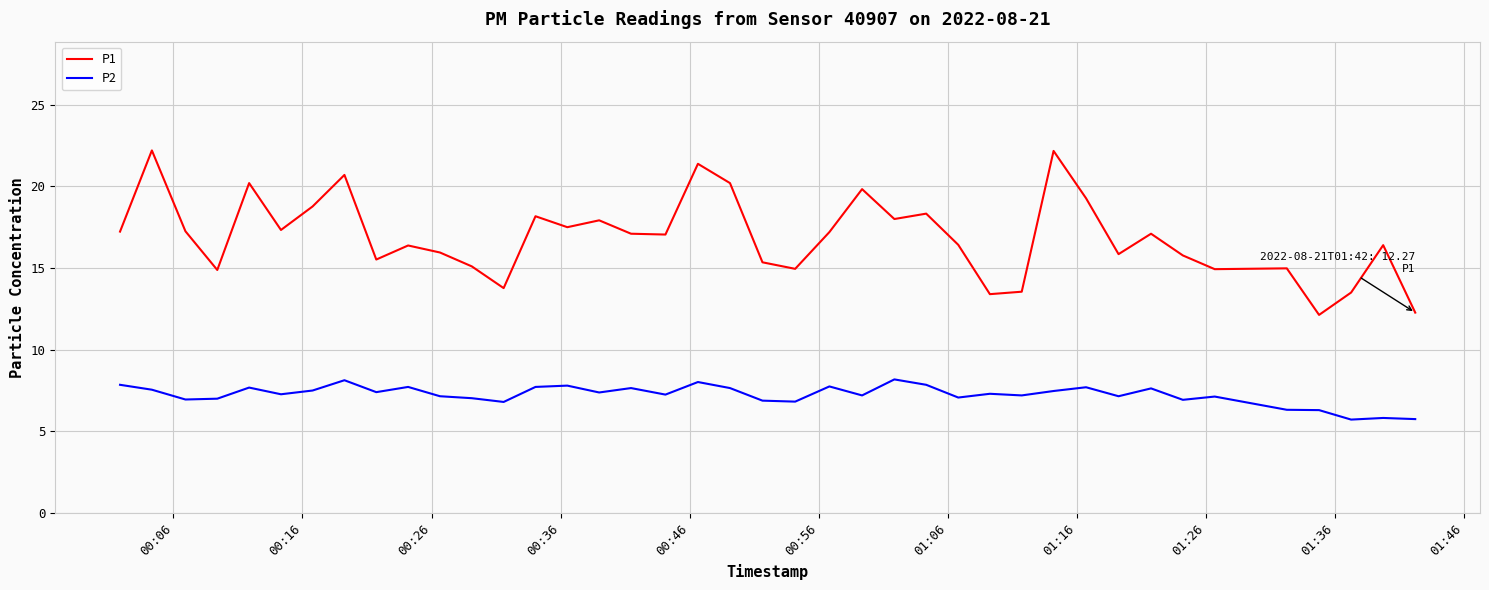

What is the minimum value for P1?

12.1